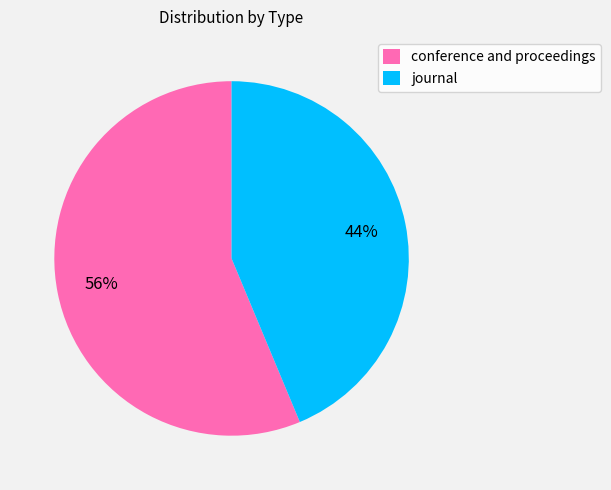

What is the largest slice in the pie chart?

conference and proceedings